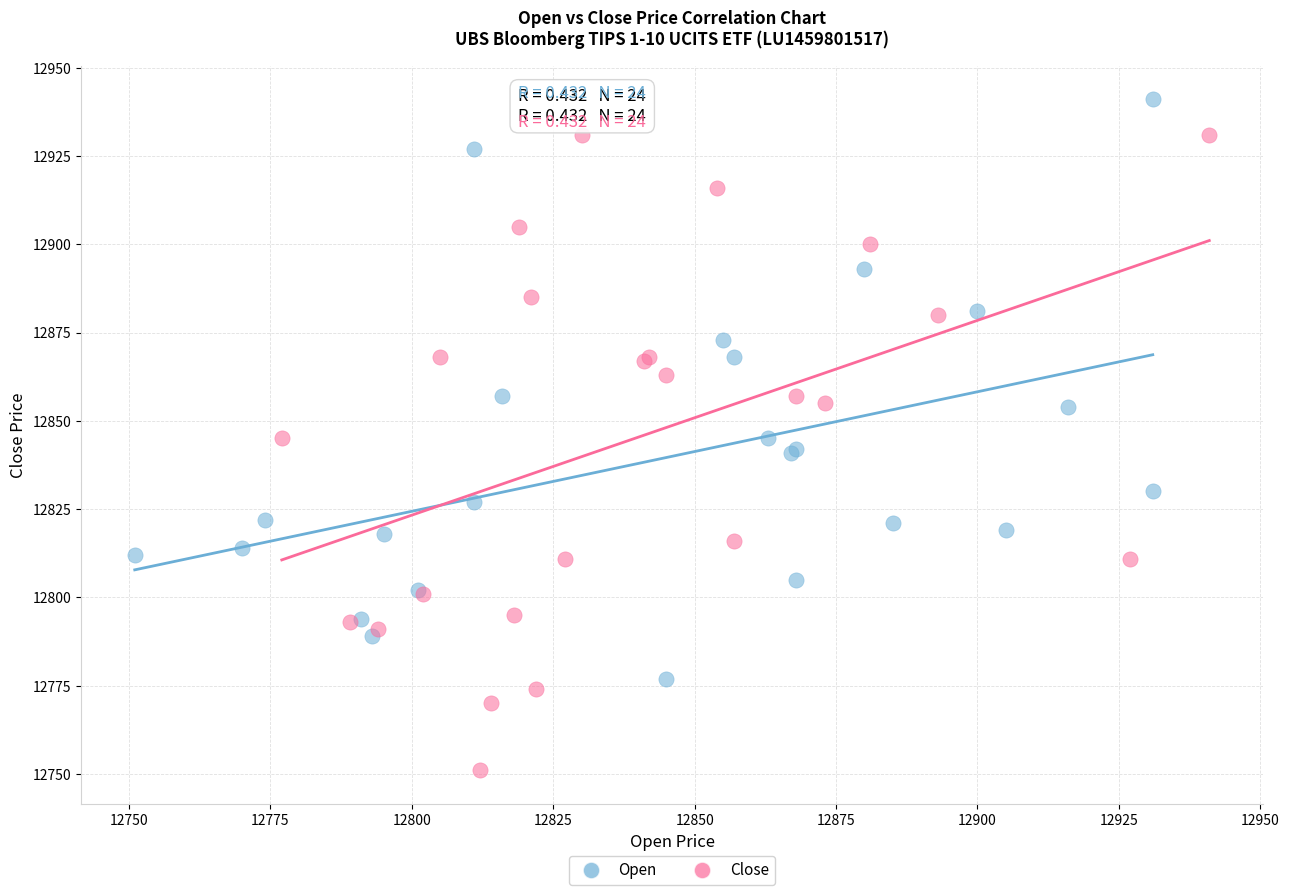

What are all the series names shown in the legend?

Open, Close